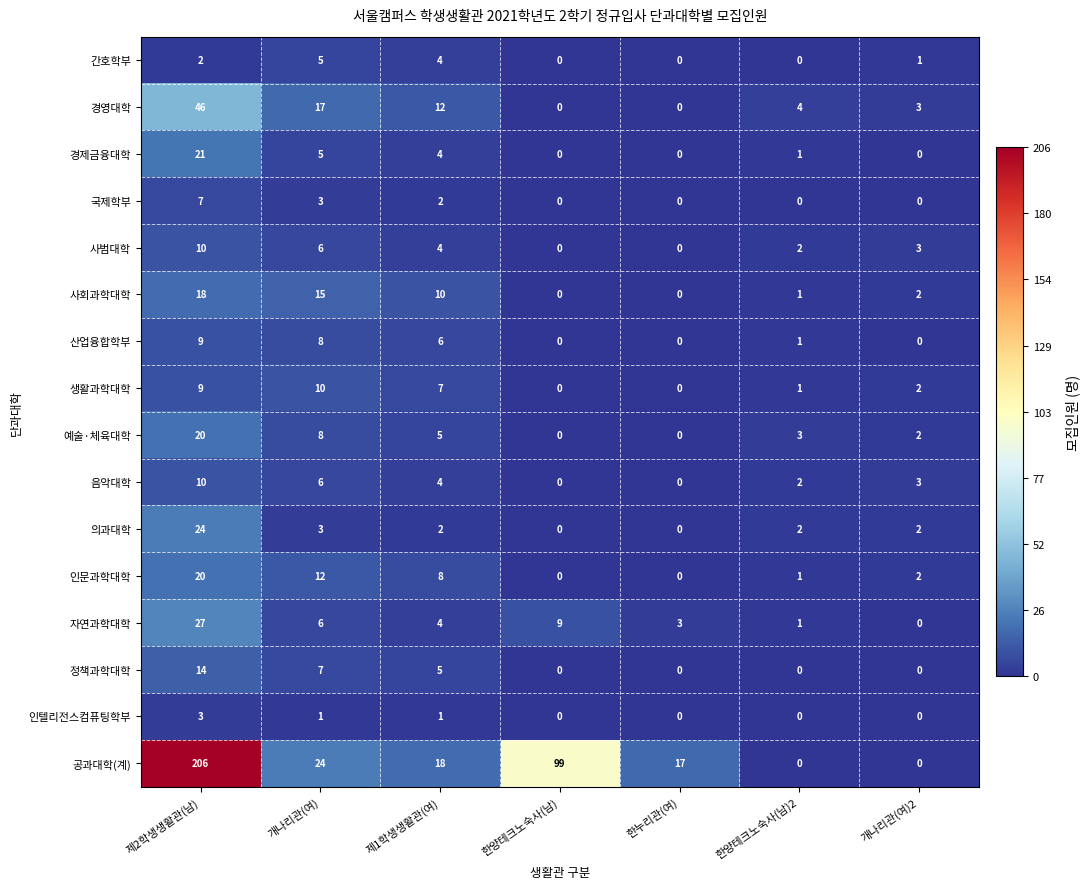

At which label does 산업융합학부 reach its peak?

제2학생생활관(남)